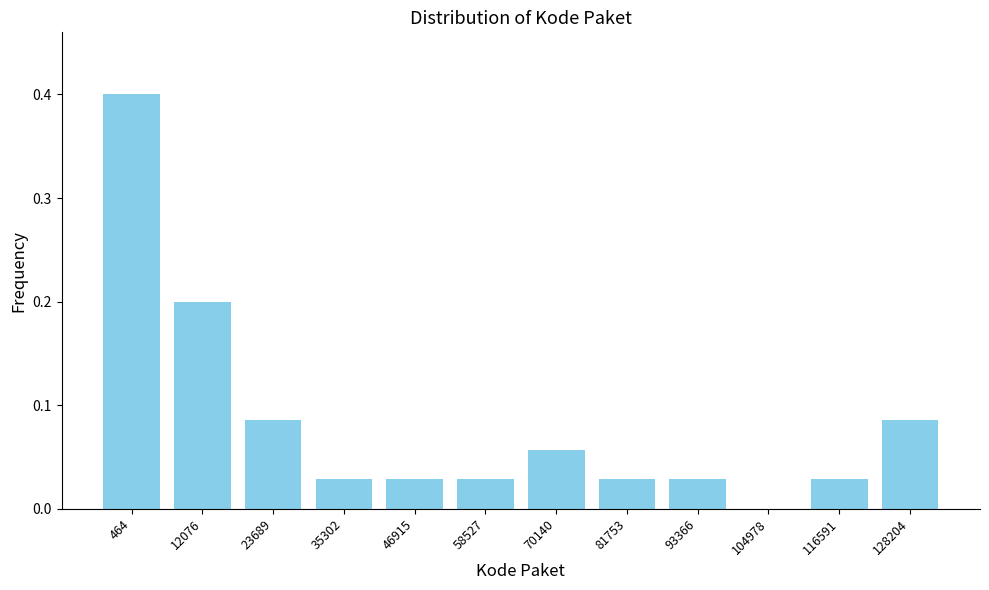

What is the change in value from 464 to 70140?

-0.3